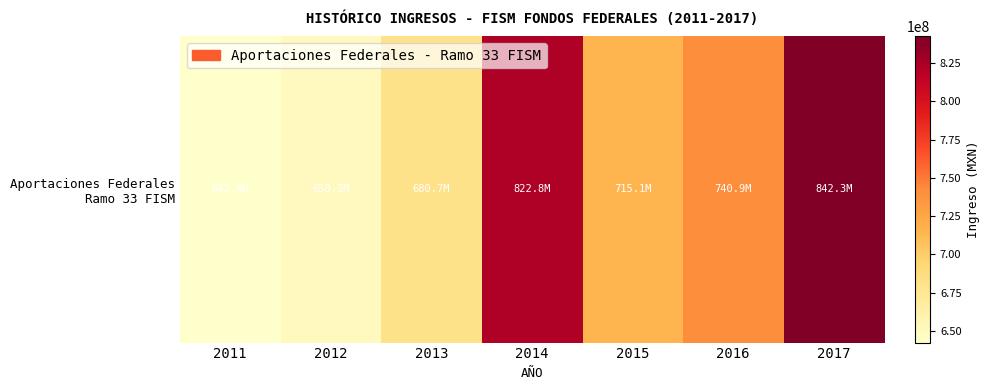

True or false: the data shows 231823829.3 at 2013.

False